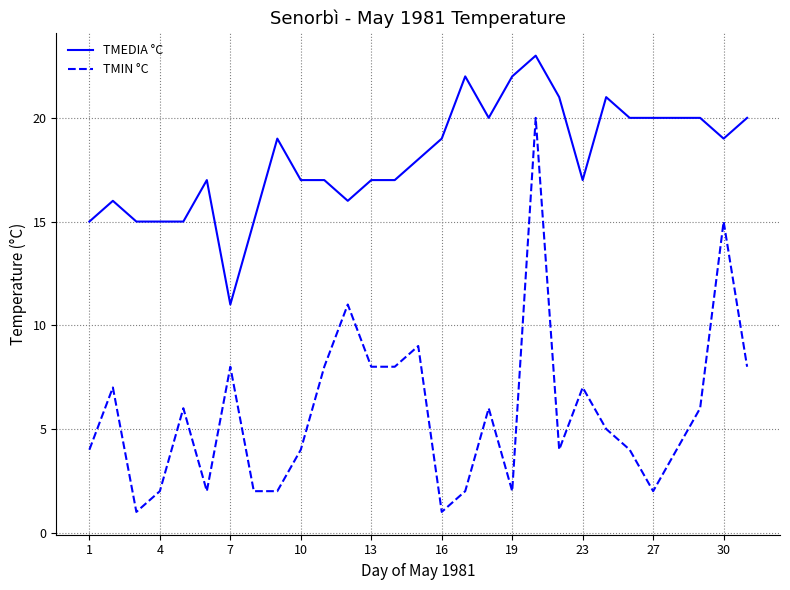

What is the difference between the maximum and minimum values in the TMIN °C series?

19